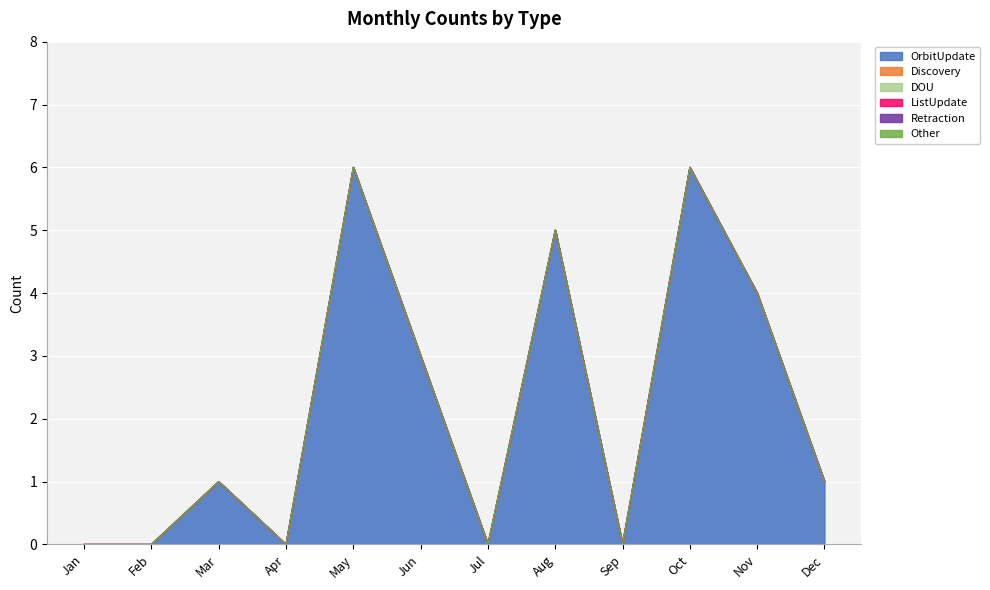

Read the OrbitUpdate value at Jun.

3